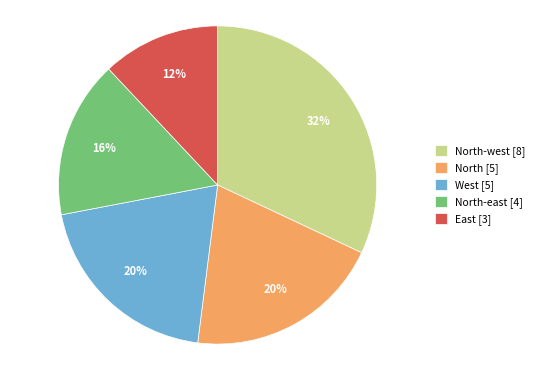

Approximately how many times larger is the value at West [5] compared to North [5]?

1.0